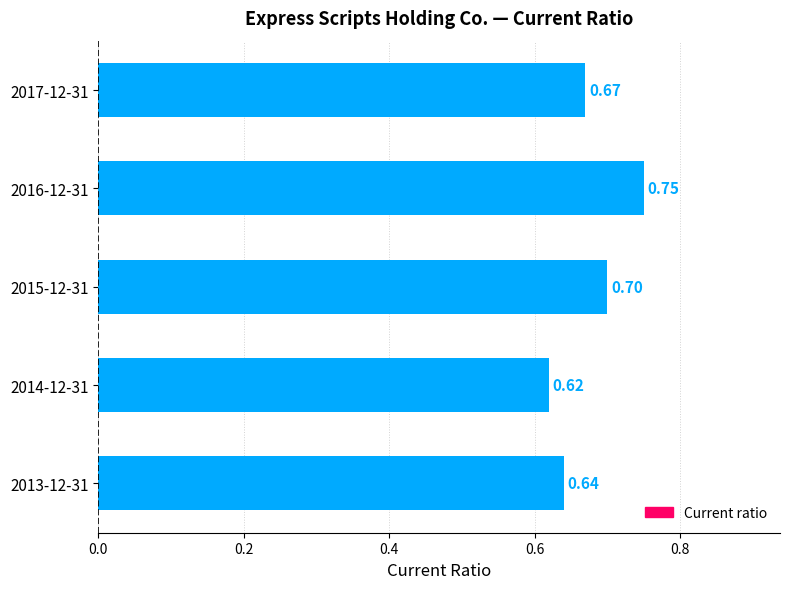

Are the bars horizontal?

Yes